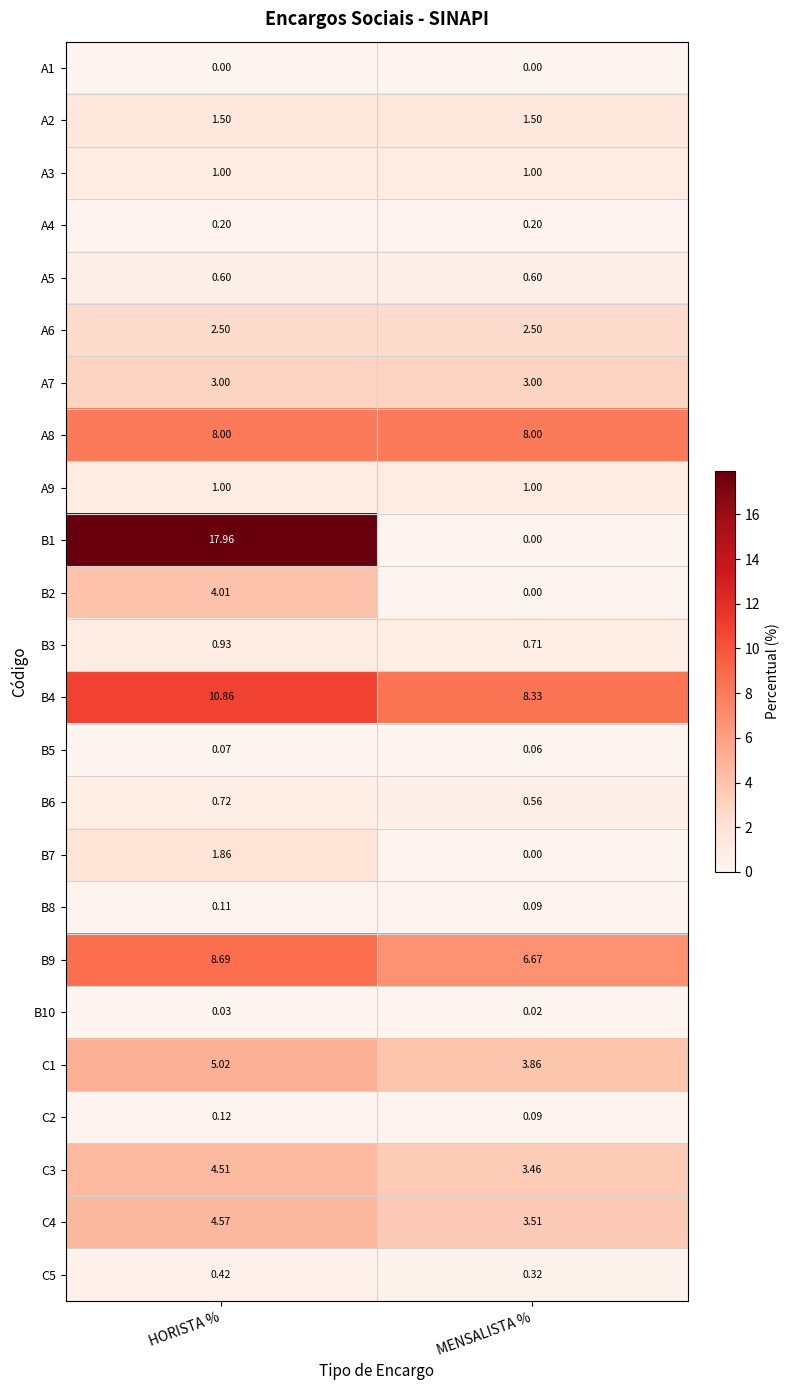

Which series changed the most between HORISTA % and MENSALISTA %?

B1